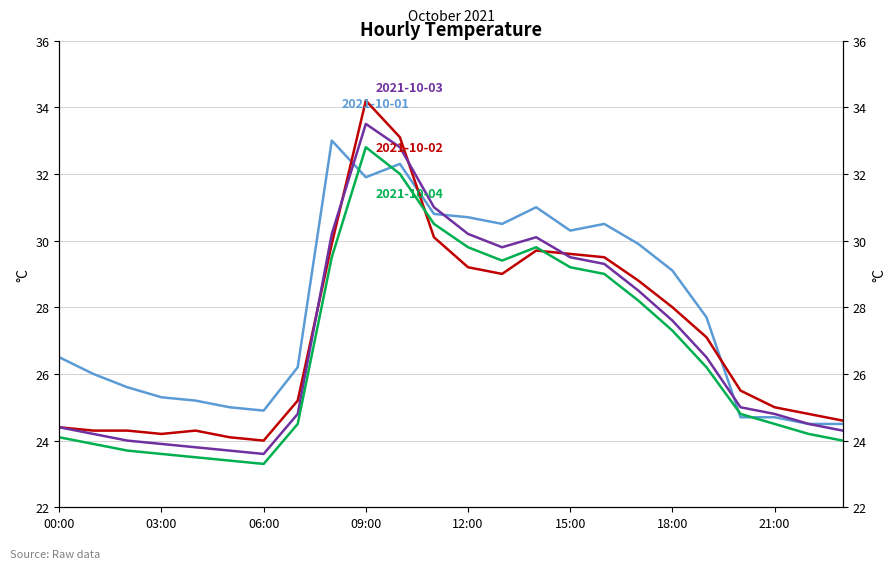

The 2021-10-04 series shows 23.4 at 05:00. True or false?

True